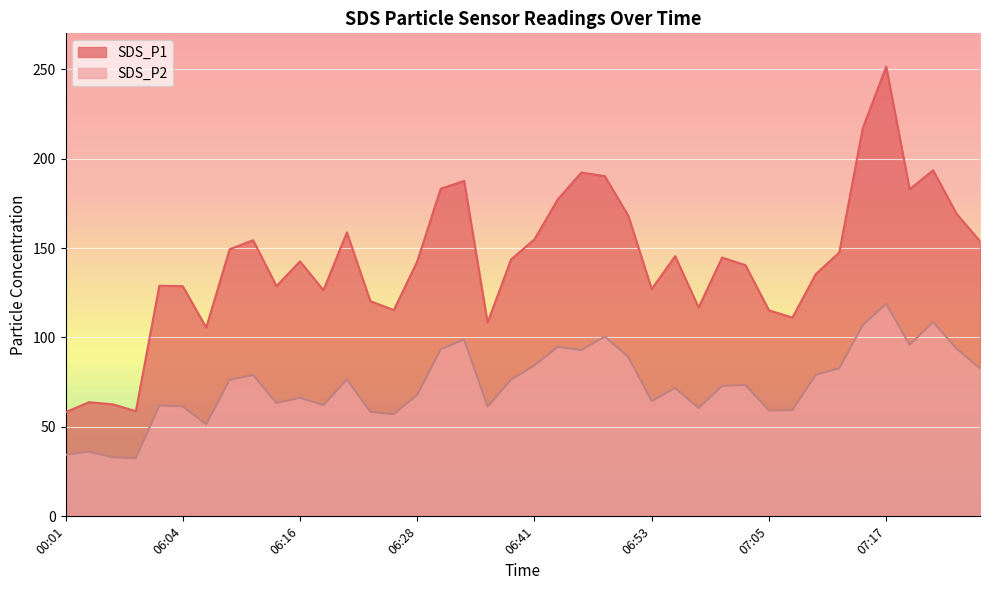

What are all the series names shown in the legend?

SDS_P1, SDS_P2